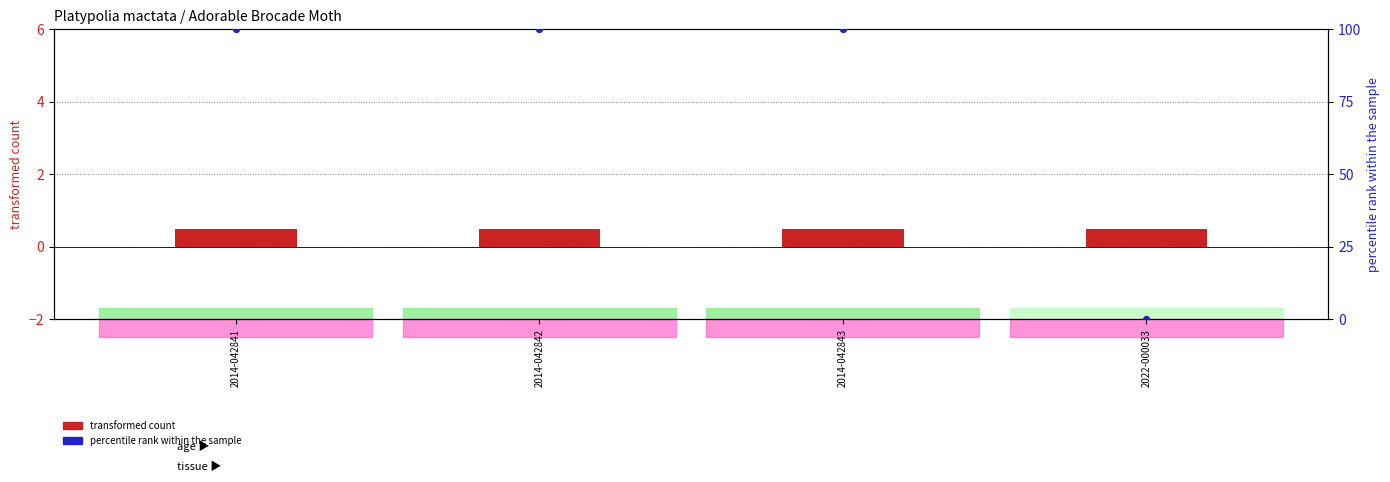

What is the total value across all series at 2014-042842?

100.5